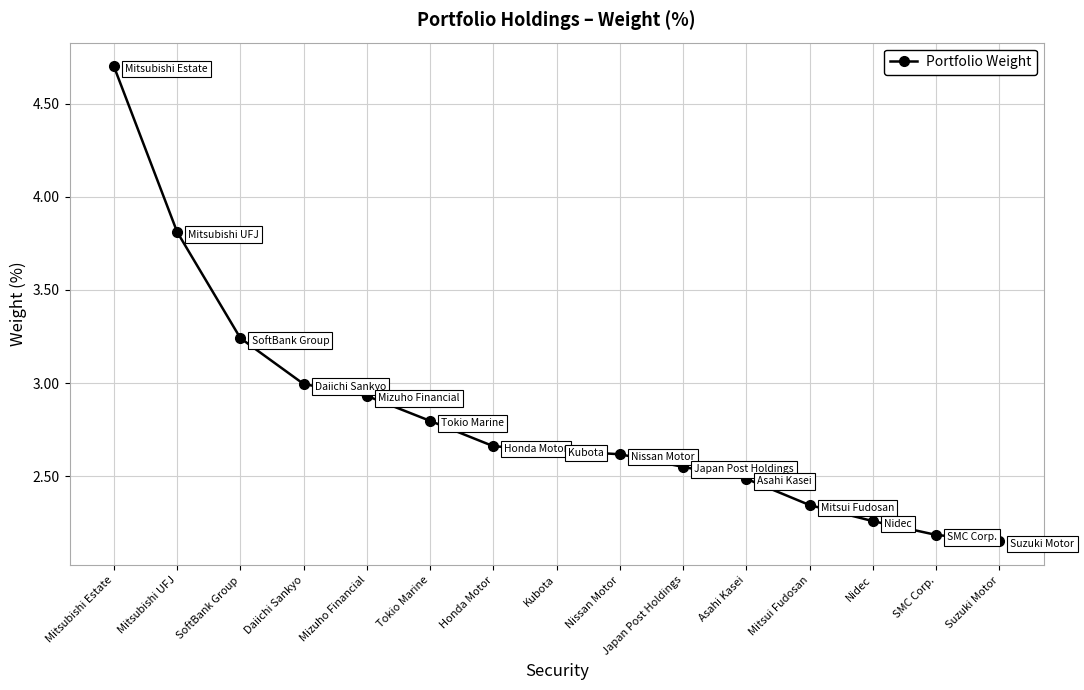

The value at Mitsubishi Estate is 4.7. True or false?

True